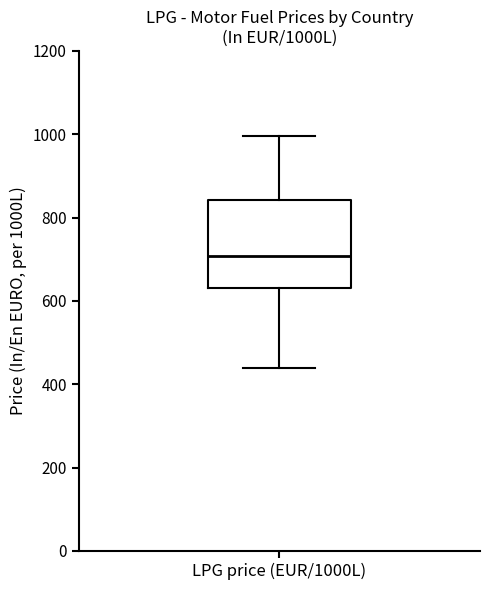

Transcribe this box plot: give where the median line is, the range the box spans, and where the two whiskers end, as read against the y-axis. The values are not printed on the chart, so give them approximately, as read against the axis.

median 700, box 620 to 840, whiskers 440 to 1000